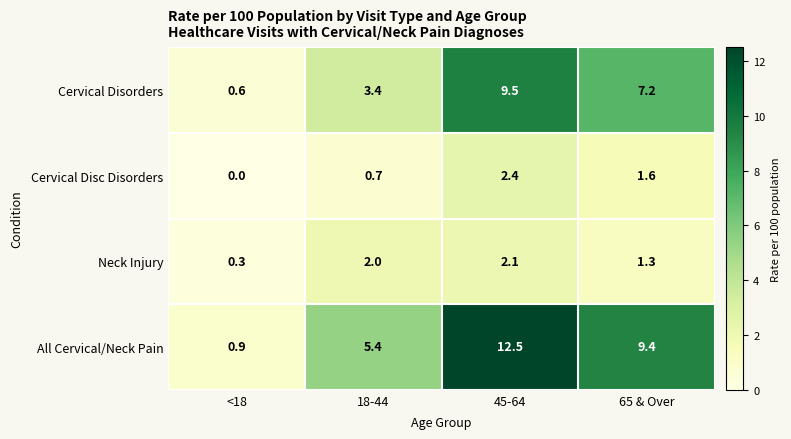

Reading left to right, transcribe all the data shown in this chart.

Cervical Disorders: <18=0.6	18-44=3.4	45-64=9.5	65 & Over=7.2
Cervical Disc Disorders: <18=0.0	18-44=0.7	45-64=2.4	65 & Over=1.6
Neck Injury: <18=0.3	18-44=2.0	45-64=2.1	65 & Over=1.3
All Cervical/Neck Pain: <18=0.9	18-44=5.4	45-64=12.5	65 & Over=9.4